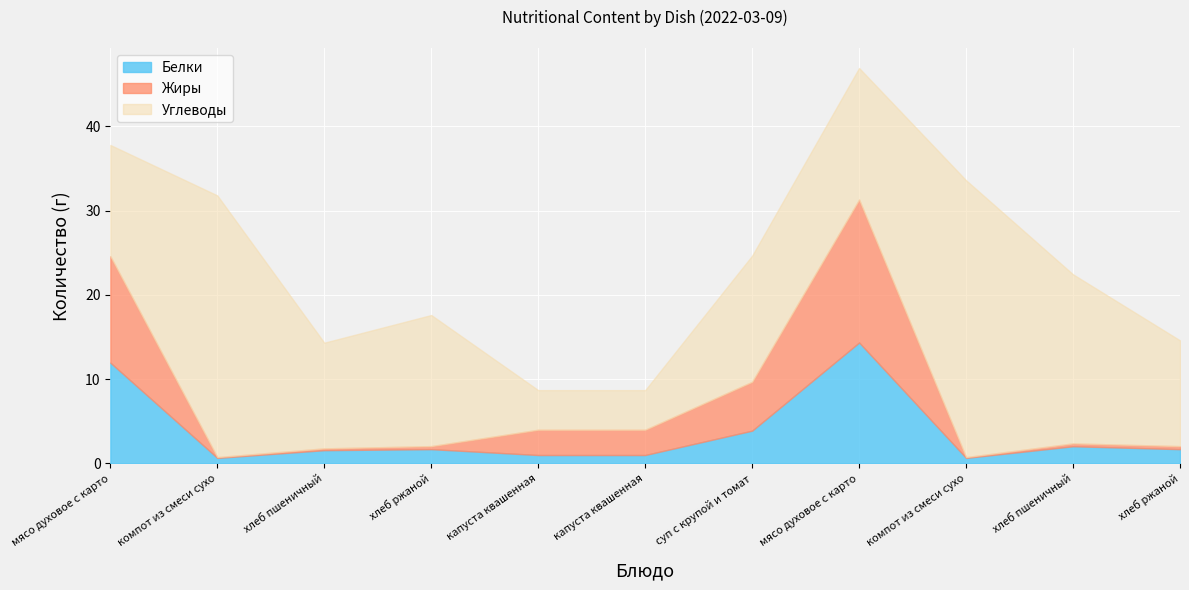

Is the value of Белки at хлеб ржаной (Завтрак) greater than the value of Углеводы at компот из смеси сухофруктов (Обед)?

No